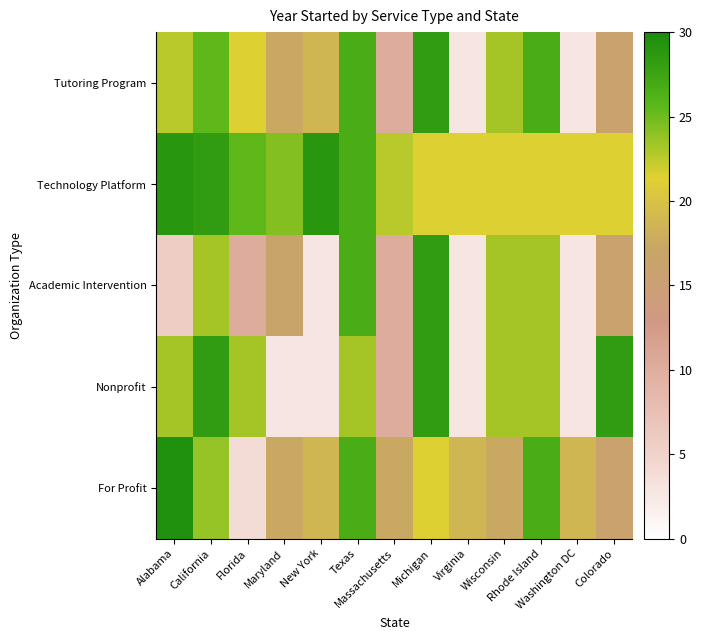

At how many categories does at least one series exceed 15?

13